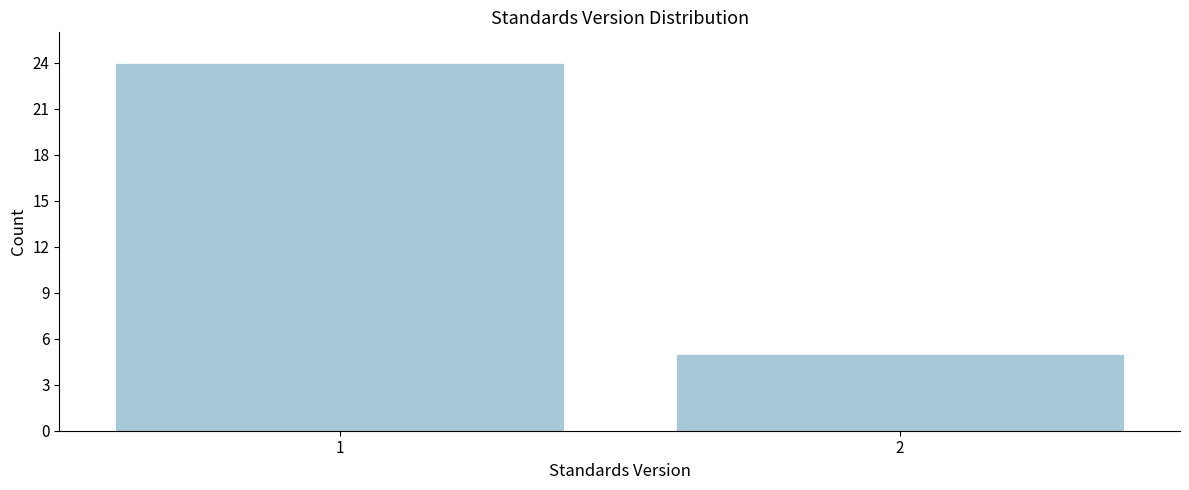

Reading right to left, extract all data points from this chart.

5	24